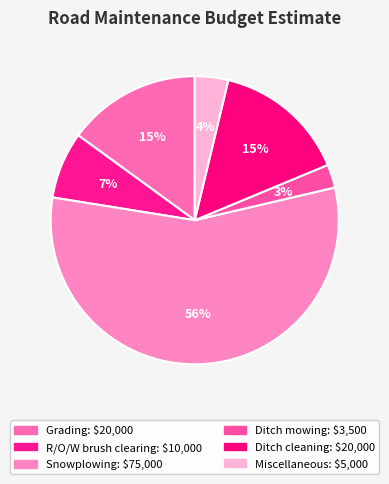

What is the change in value from Grading to Miscellaneous?

-15000